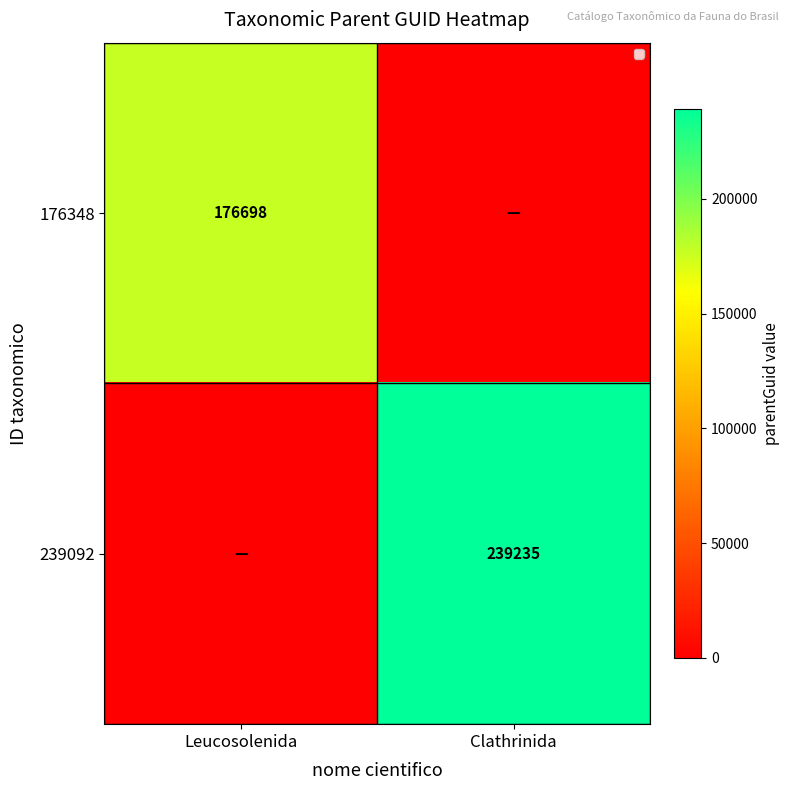

The value of 239092 at Clathrinida is 239235. True or false?

True